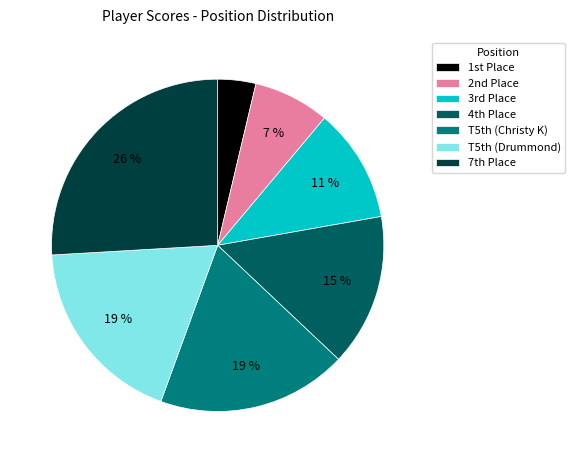

What percentage is the T5th (Drummond) slice, to the nearest percent?

19%